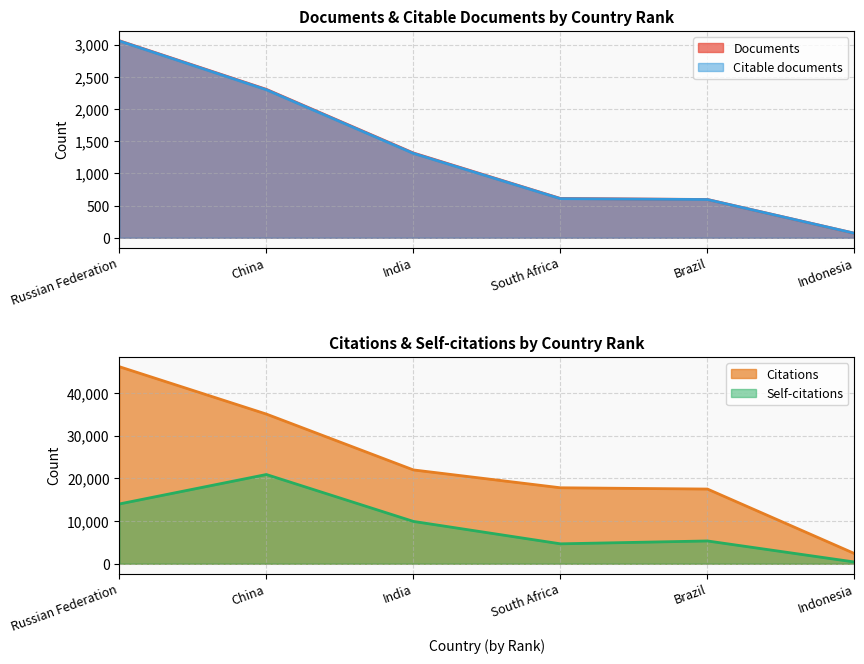

True or false: Citable documents and Self-citations intersect in this chart.

False